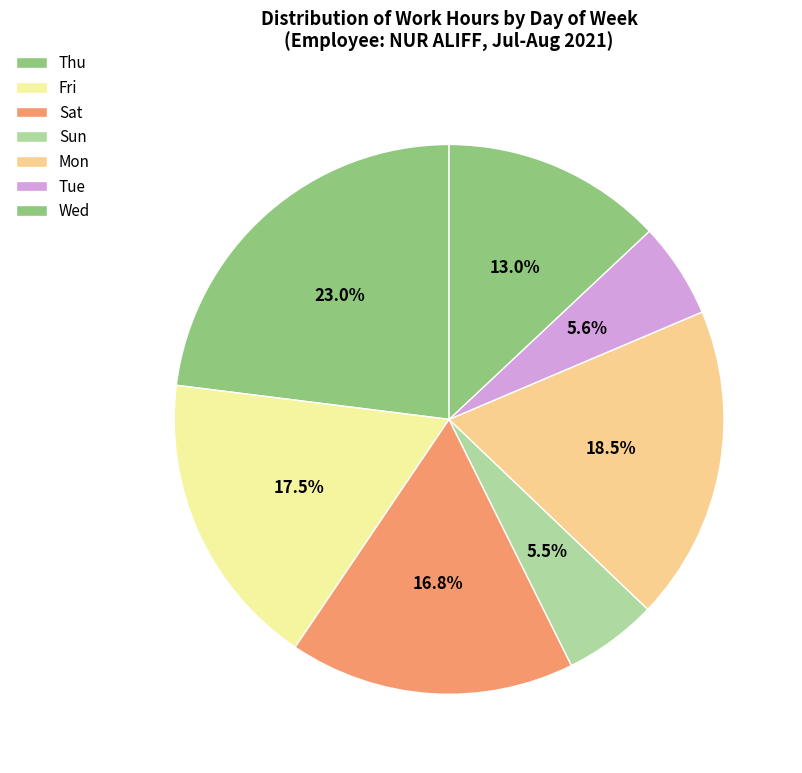

How many segments does this pie chart have?

7